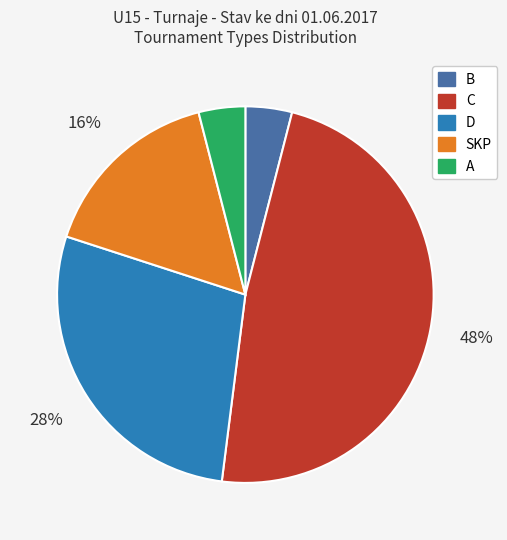

To the nearest percent, what portion does SKP represent?

16%